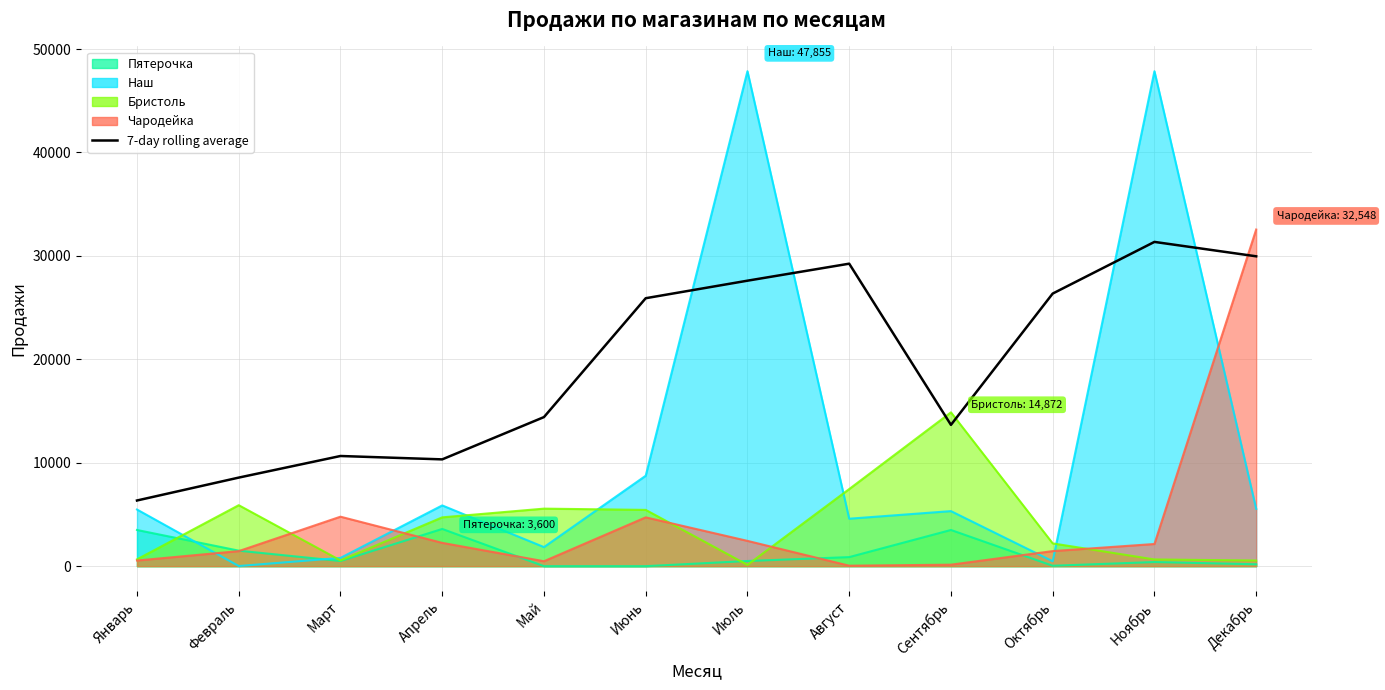

What is the sum of all values?

234382.3